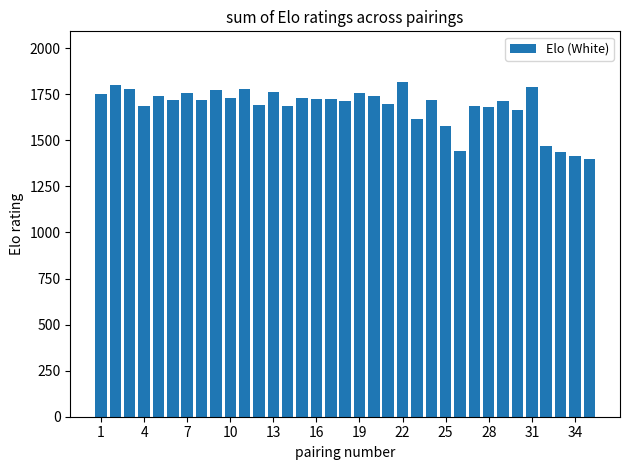

What is the value of the 22nd bar from the left?

1819